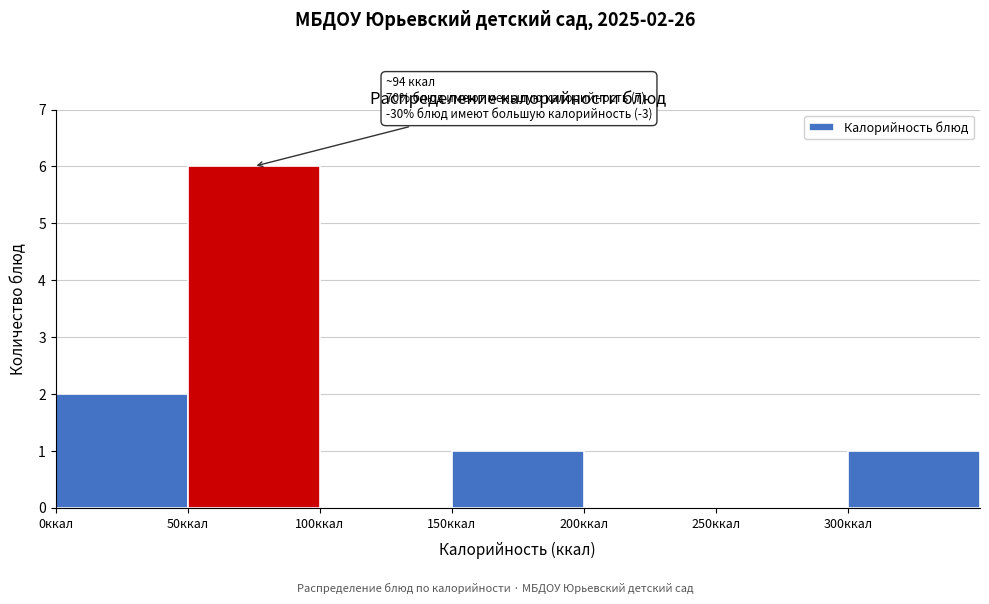

Which range on the x-axis has the tallest bar?

50 to 100